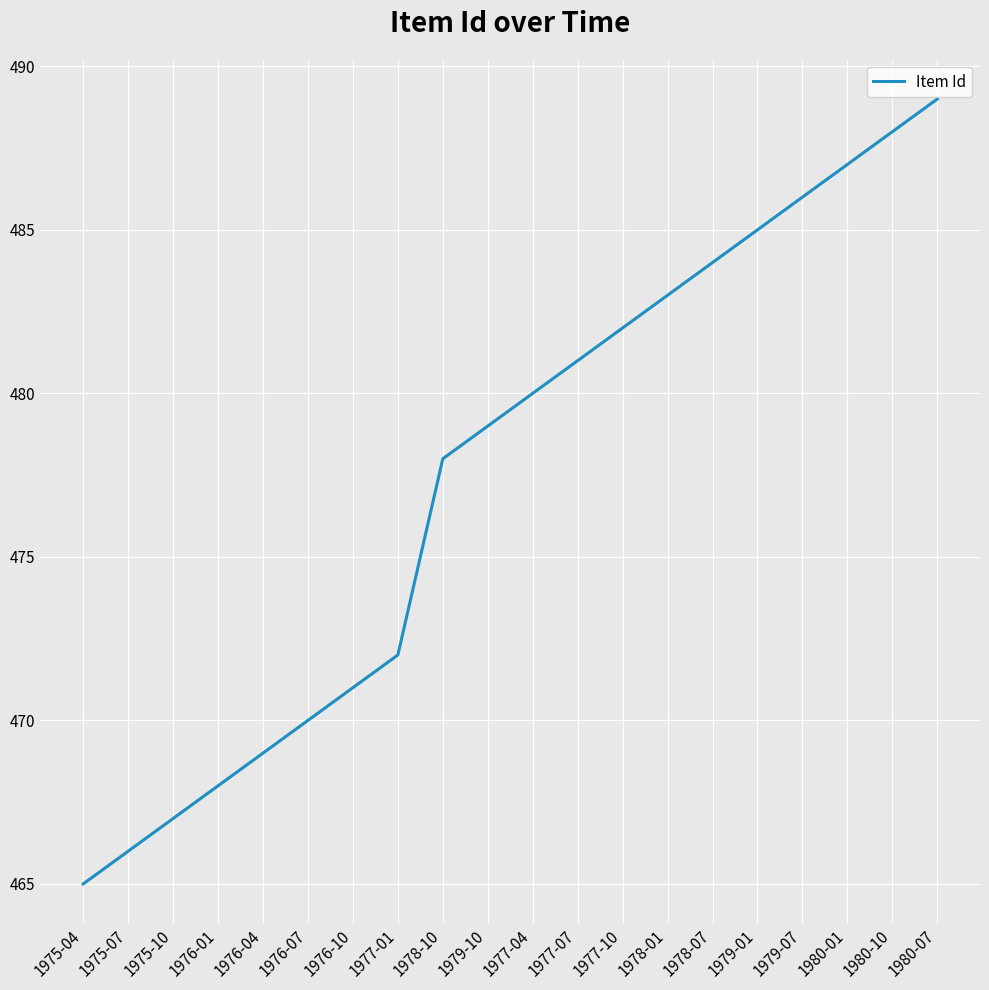

True or false: the data has more than 2 interior local peaks.

False